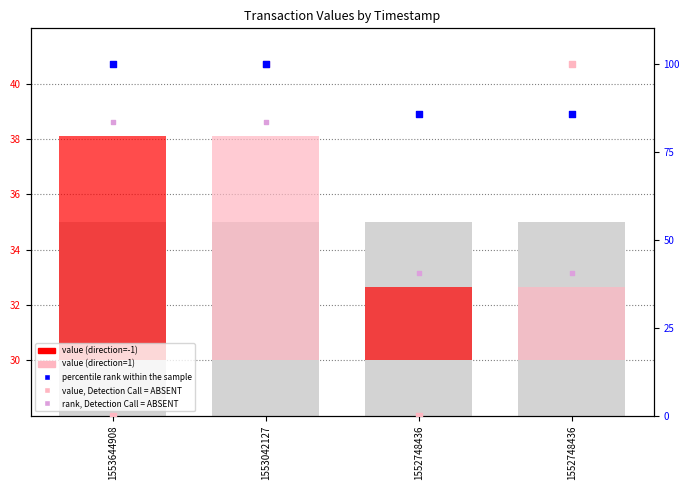

Which series has the largest Y range (max minus min)?

rank, Detection Call = ABSENT